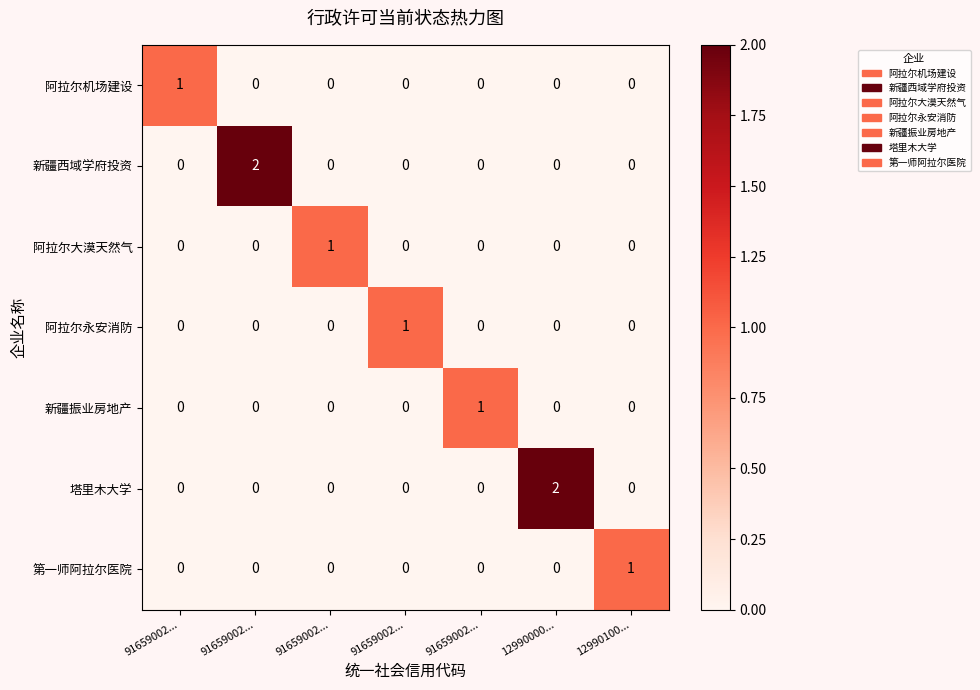

Reading left to right, what are all the values shown in this chart?

阿拉尔机场建设: 91659002...=1	91659002...=0	91659002...=0	91659002...=0	91659002...=0	12990000...=0	12990100...=0
新疆西域学府投资: 91659002...=0	91659002...=2	91659002...=0	91659002...=0	91659002...=0	12990000...=0	12990100...=0
阿拉尔大漠天然气: 91659002...=0	91659002...=0	91659002...=1	91659002...=0	91659002...=0	12990000...=0	12990100...=0
阿拉尔永安消防: 91659002...=0	91659002...=0	91659002...=0	91659002...=1	91659002...=0	12990000...=0	12990100...=0
新疆振业房地产: 91659002...=0	91659002...=0	91659002...=0	91659002...=0	91659002...=1	12990000...=0	12990100...=0
塔里木大学: 91659002...=0	91659002...=0	91659002...=0	91659002...=0	91659002...=0	12990000...=2	12990100...=0
第一师阿拉尔医院: 91659002...=0	91659002...=0	91659002...=0	91659002...=0	91659002...=0	12990000...=0	12990100...=1